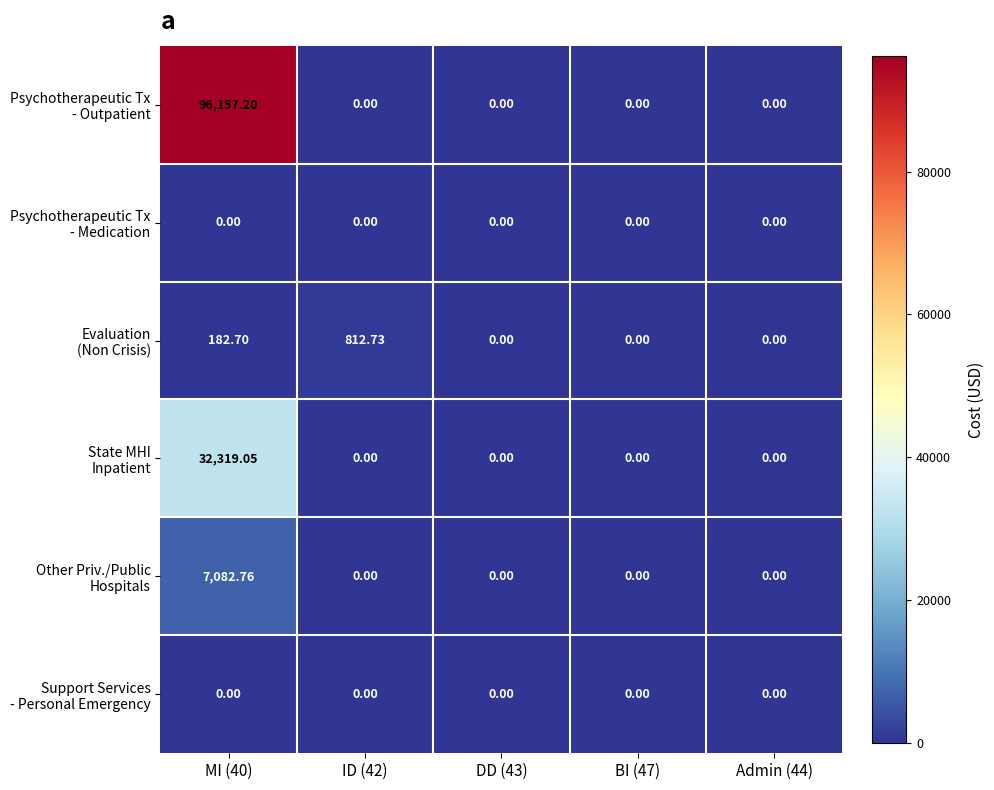

Count the number of data series in this chart.

6